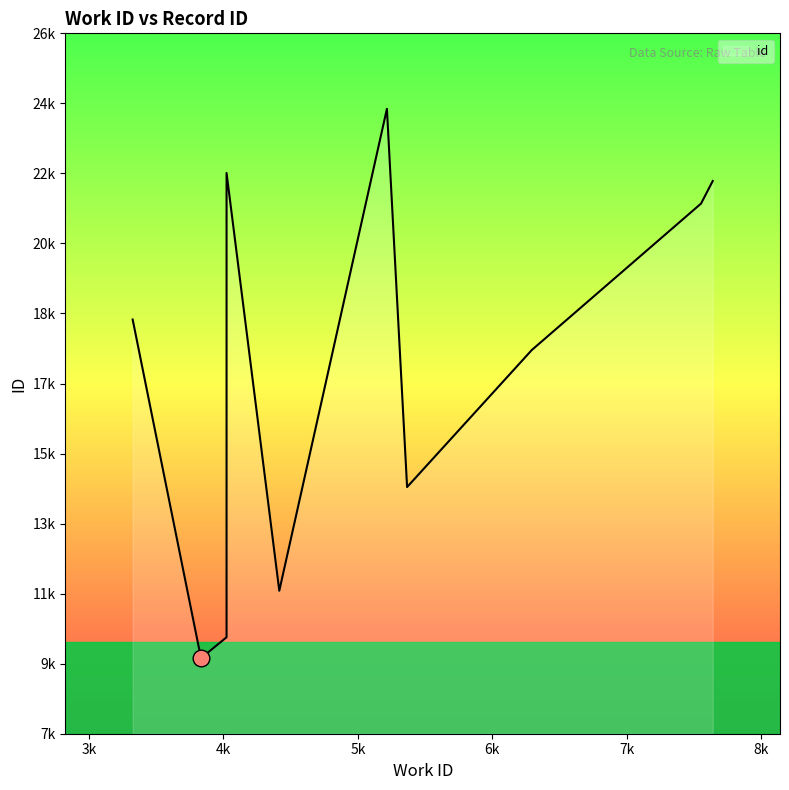

What is the difference between the values at 4416 and 3834?

1786